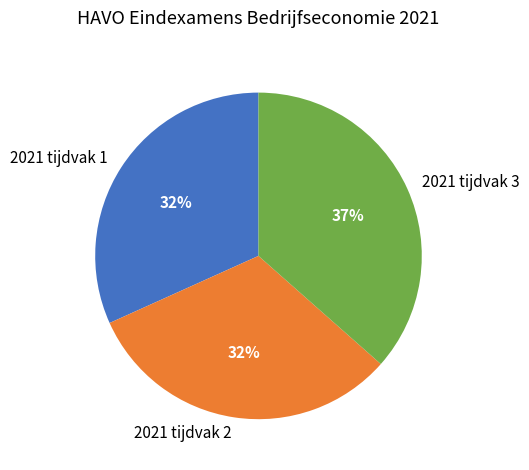

Does any single category account for the majority?

No